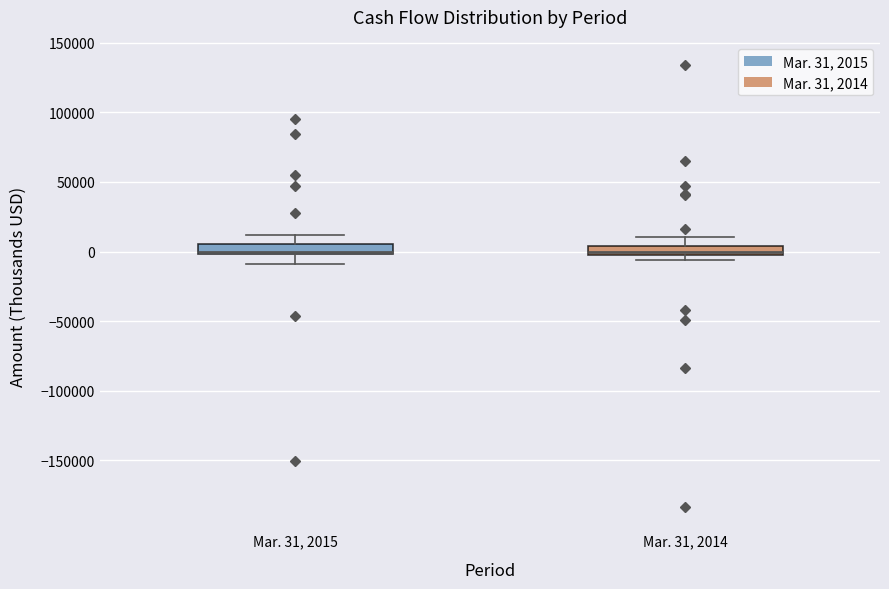

Where is the upper edge of the box for Mar. 31, 2015 on the y-axis? The values are not printed on the chart, so give them approximately, as read against the axis.

5000